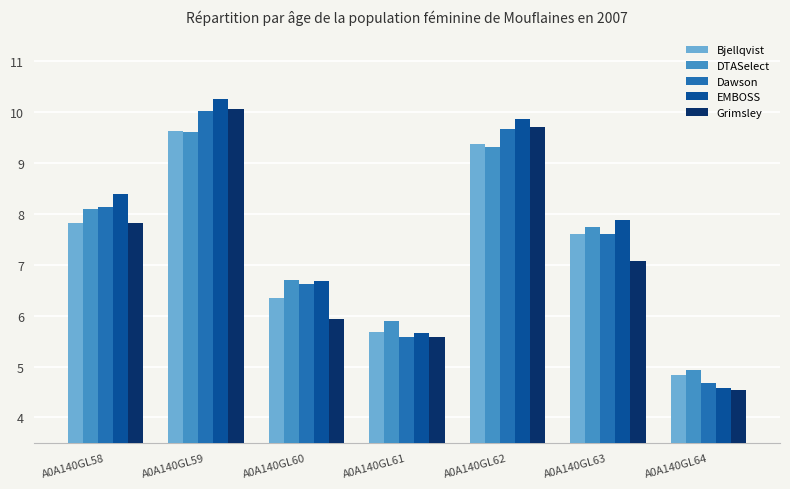

What are all the series names shown in the legend?

Bjellqvist, DTASelect, Dawson, EMBOSS, Grimsley